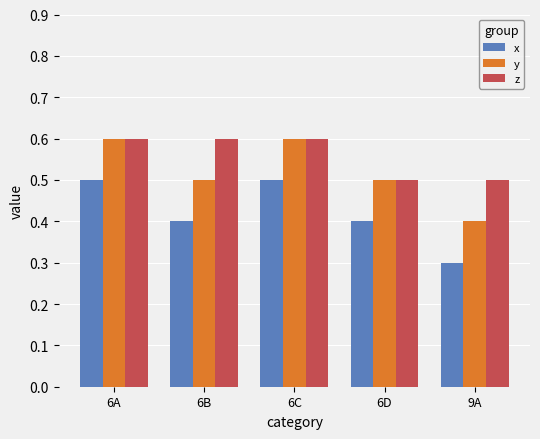

What is the difference between the z values at 9A and 6C?

0.1